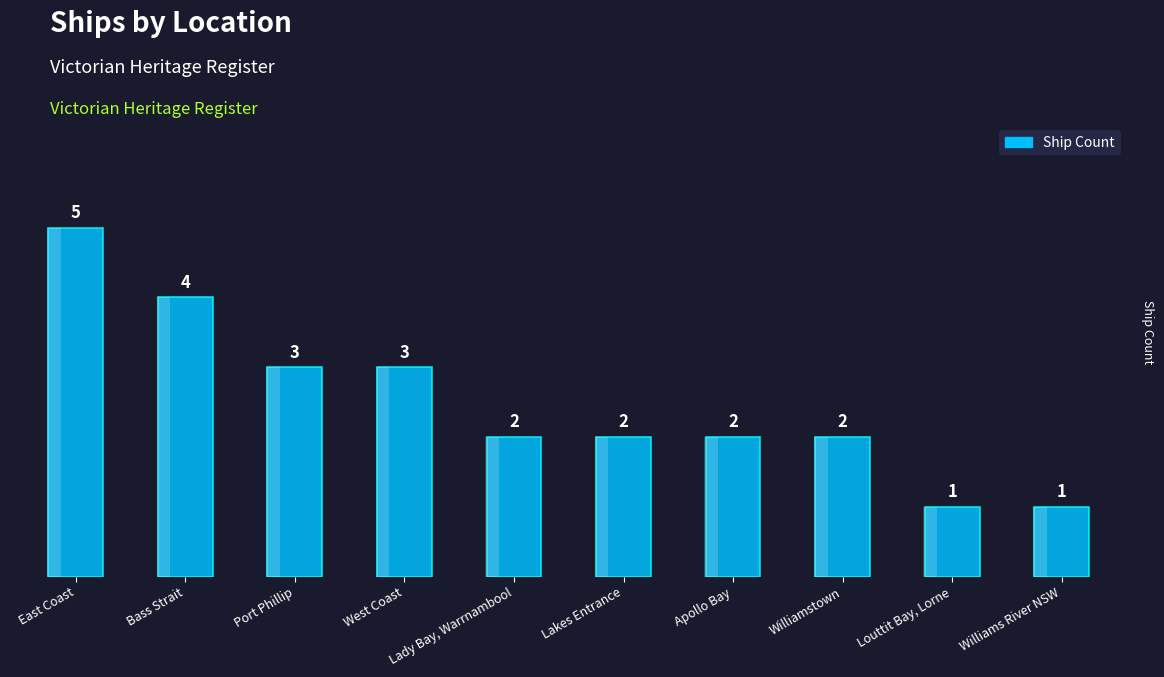

Approximately how many times larger is the value at Apollo Bay compared to Lady Bay, Warrnambool?

1.0